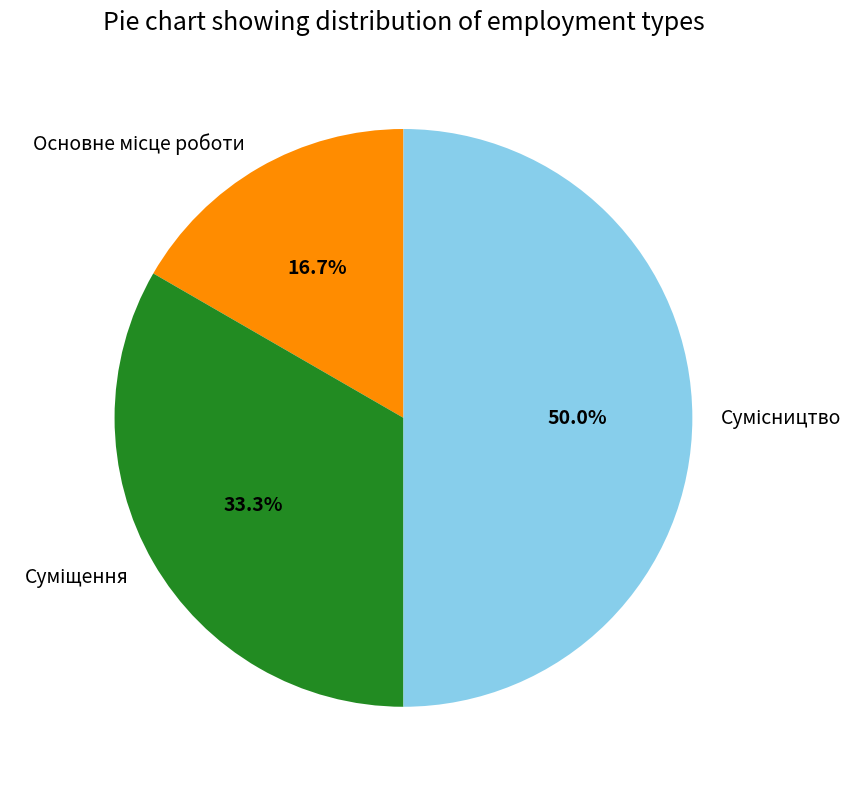

Is there a majority slice in this chart?

No